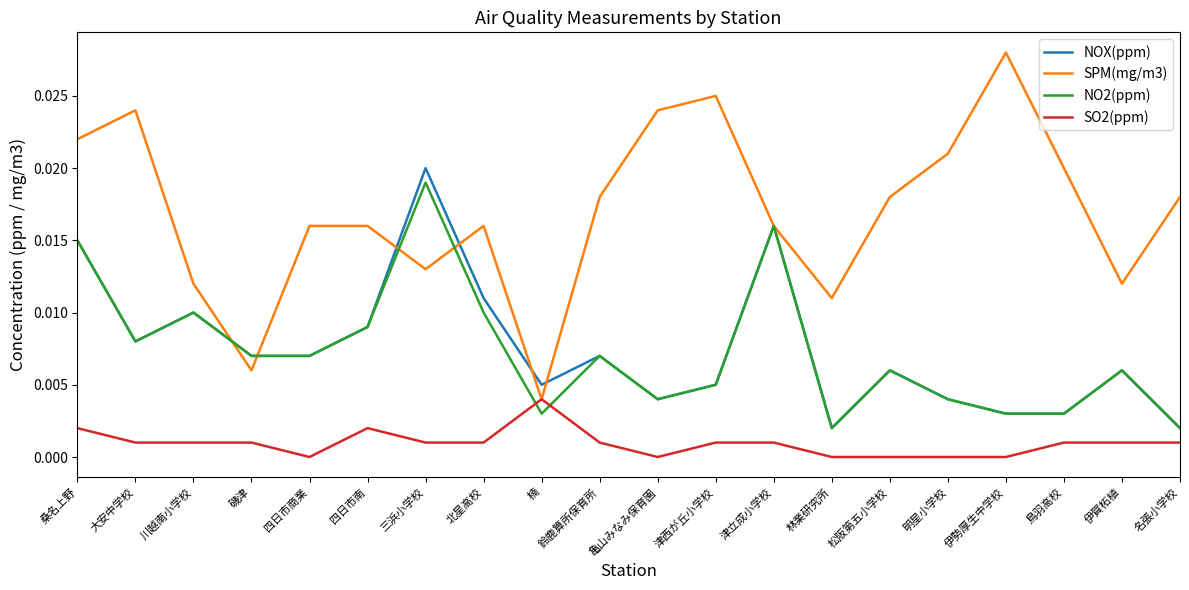

True or false: SO2(ppm) and NO2(ppm) cross at least once.

True